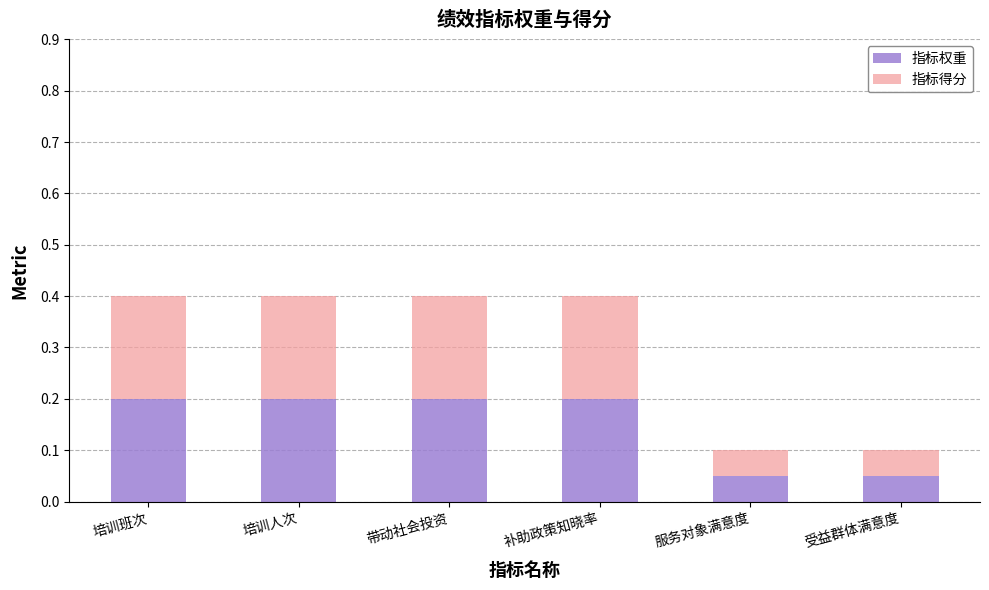

Count the number of categories in the chart.

6